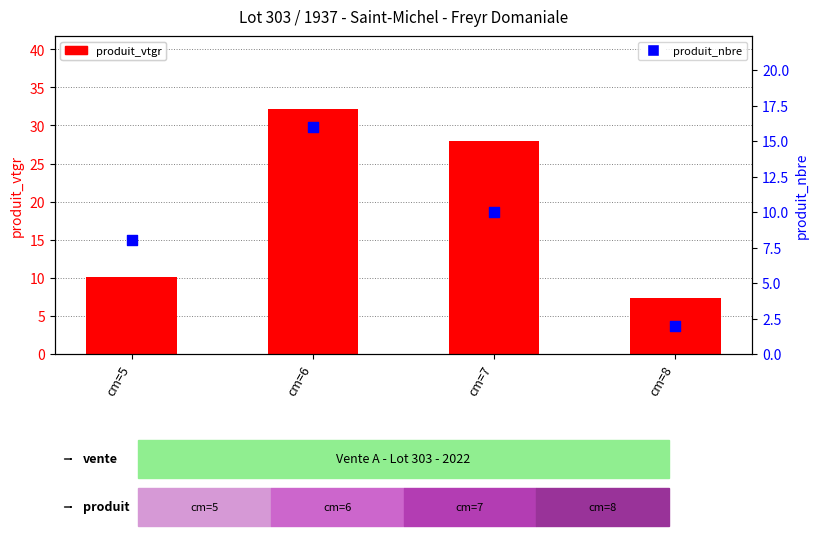

What are all the series names shown in the legend?

produit_vtgr, produit_nbre